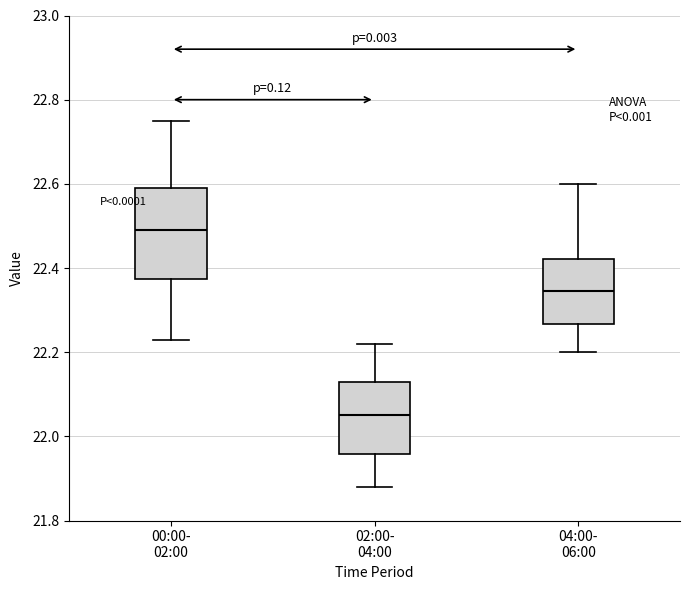

Reading left to right, transcribe this box plot: for each box, give where its median line is, the range the box spans, and where its two whiskers end, as read against the y-axis. The values are not printed on the chart, so give them approximately, as read against the axis.

00:00- 02:00: median 22.50, box 22.38 to 22.60, whiskers 22.24 to 22.76
02:00- 04:00: median 22.06, box 21.96 to 22.14, whiskers 21.88 to 22.22
04:00- 06:00: median 22.34, box 22.26 to 22.42, whiskers 22.20 to 22.60